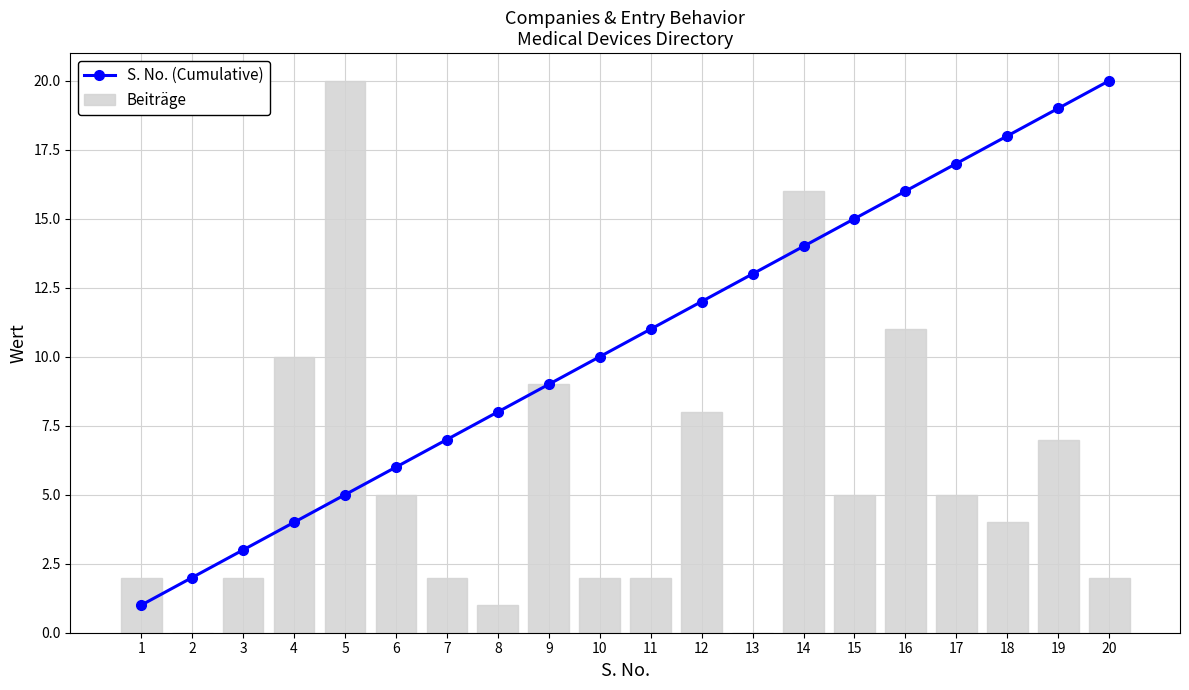

At which category is the sum across all series the highest?

14